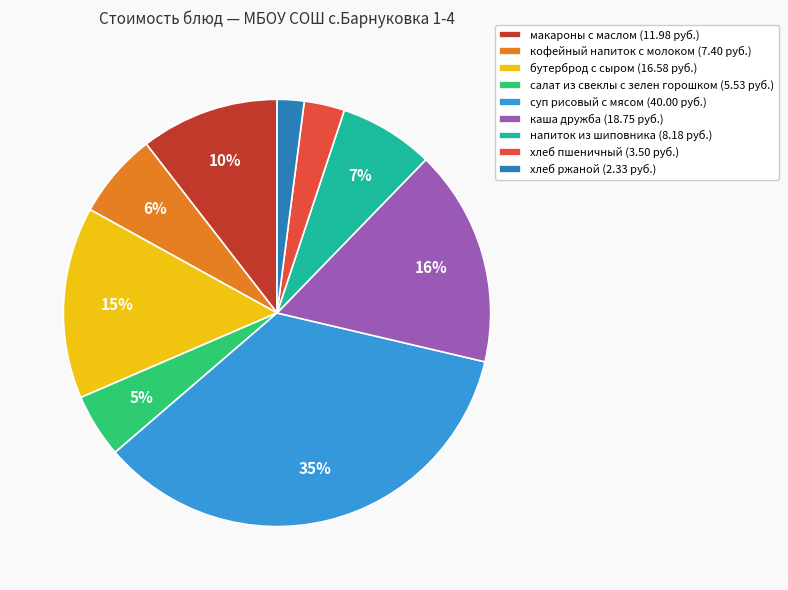

Which has a higher value, макароны с маслом (11.98 руб.) or кофейный напиток с молоком (7.40 руб.)?

макароны с маслом (11.98 руб.)